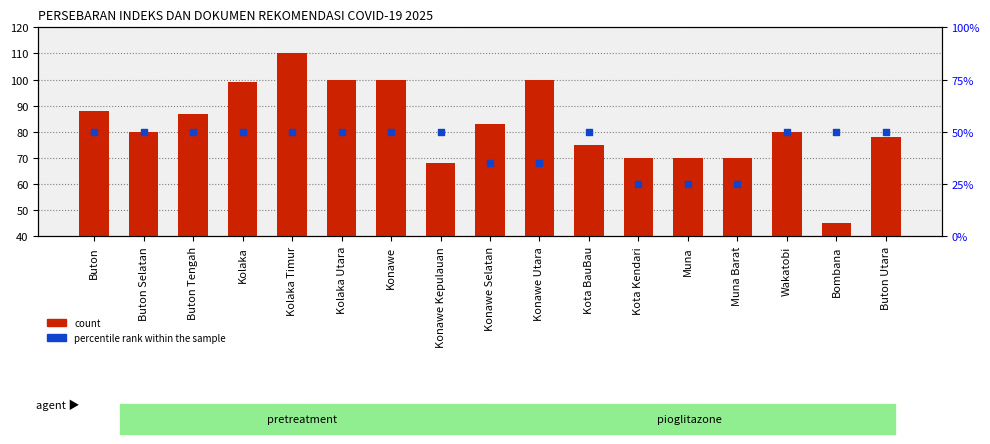

At how many categories does at least one series exceed 96?

5